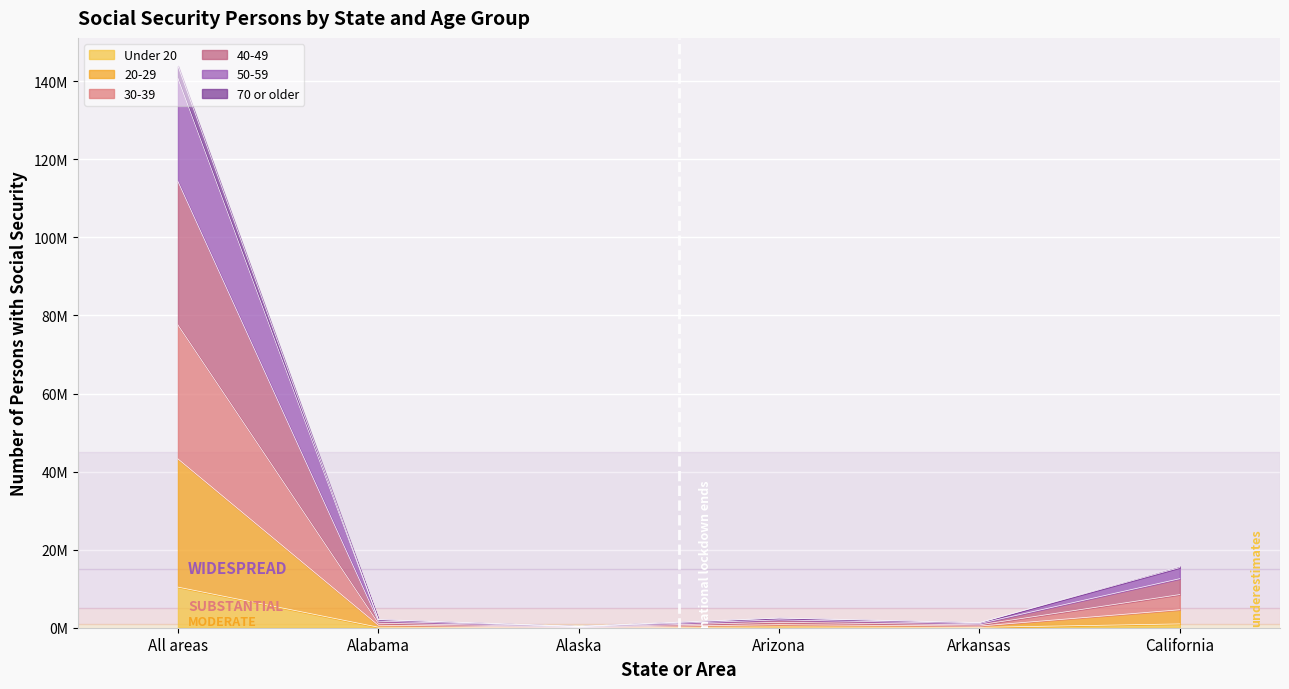

What are all the series names shown in the legend?

Under 20, 20-29, 30-39, 40-49, 50-59, 70 or older